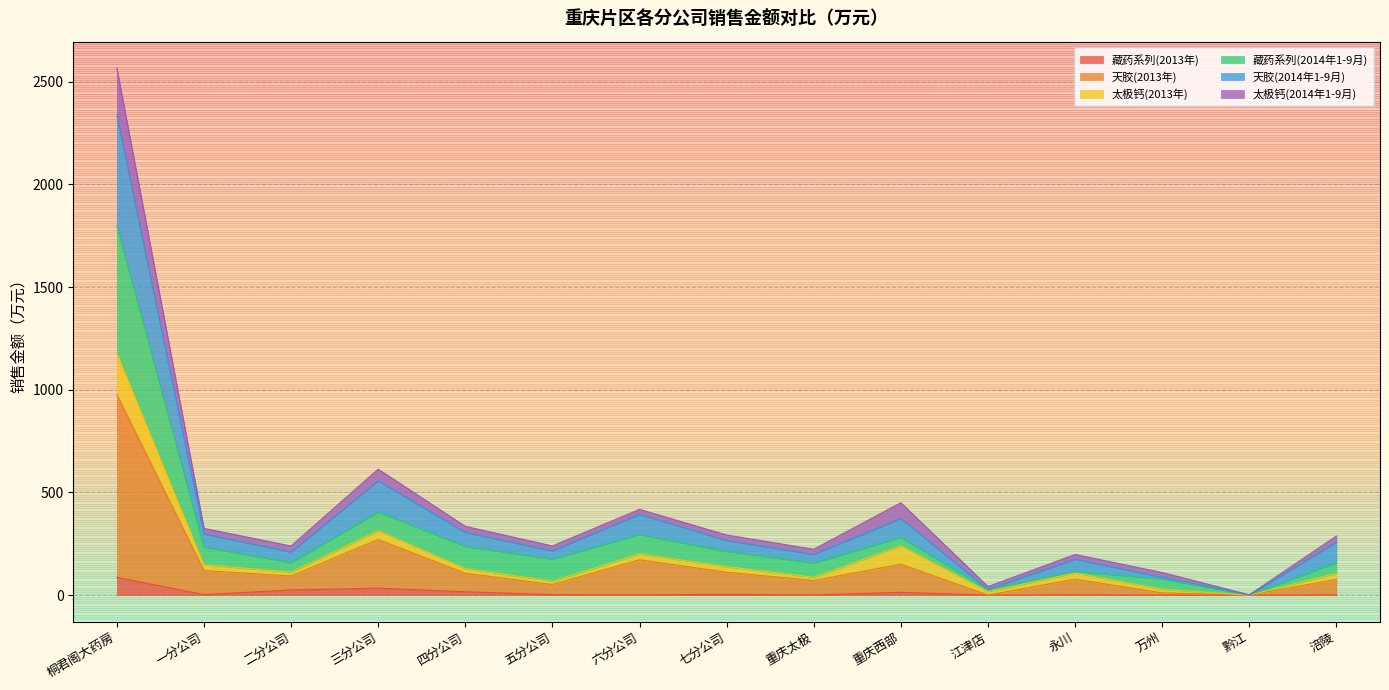

Which label corresponds to the smallest value in the chart?

黔江